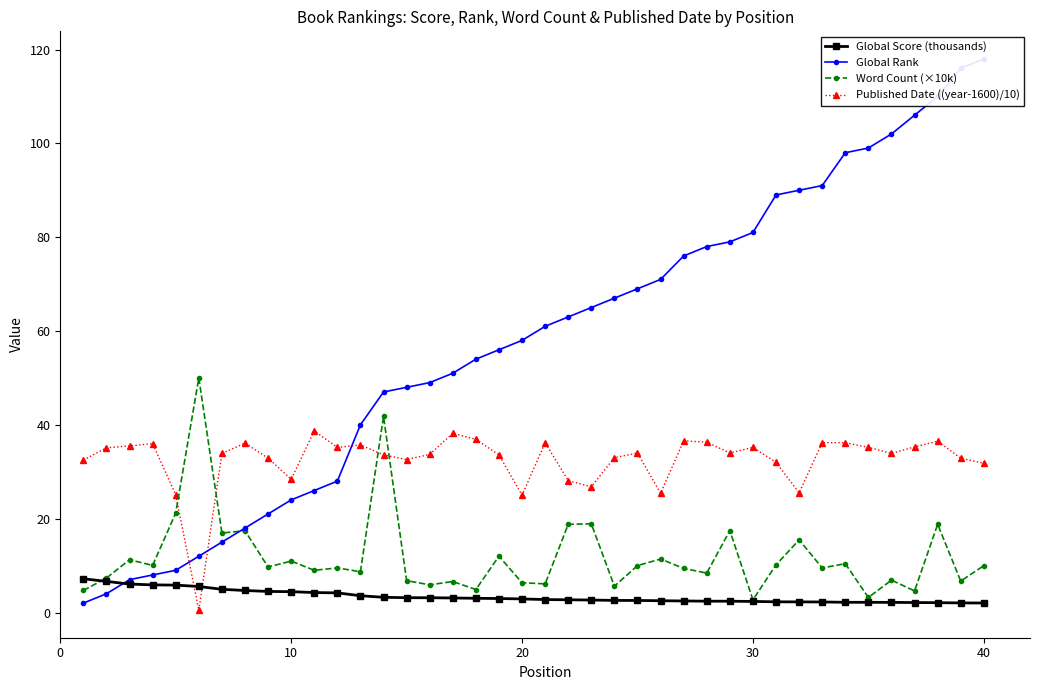

How many categories are shown in the chart?

40